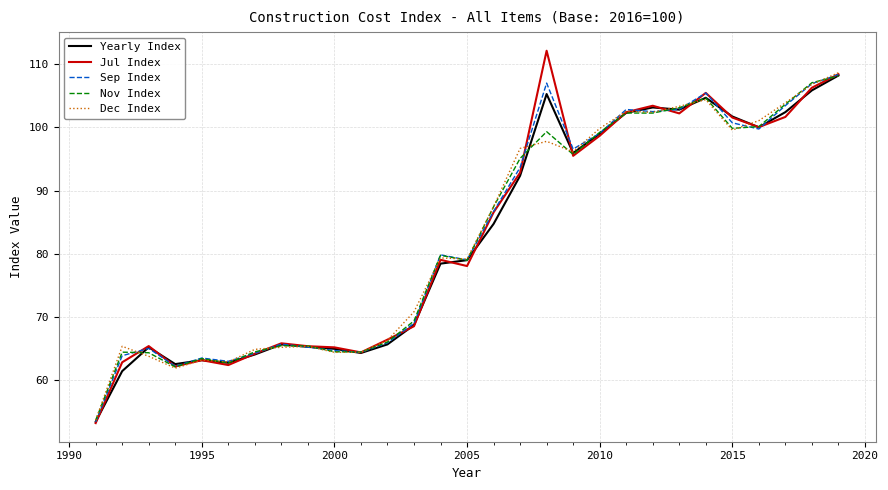

What is the lowest value of the Dec Index series?

53.7